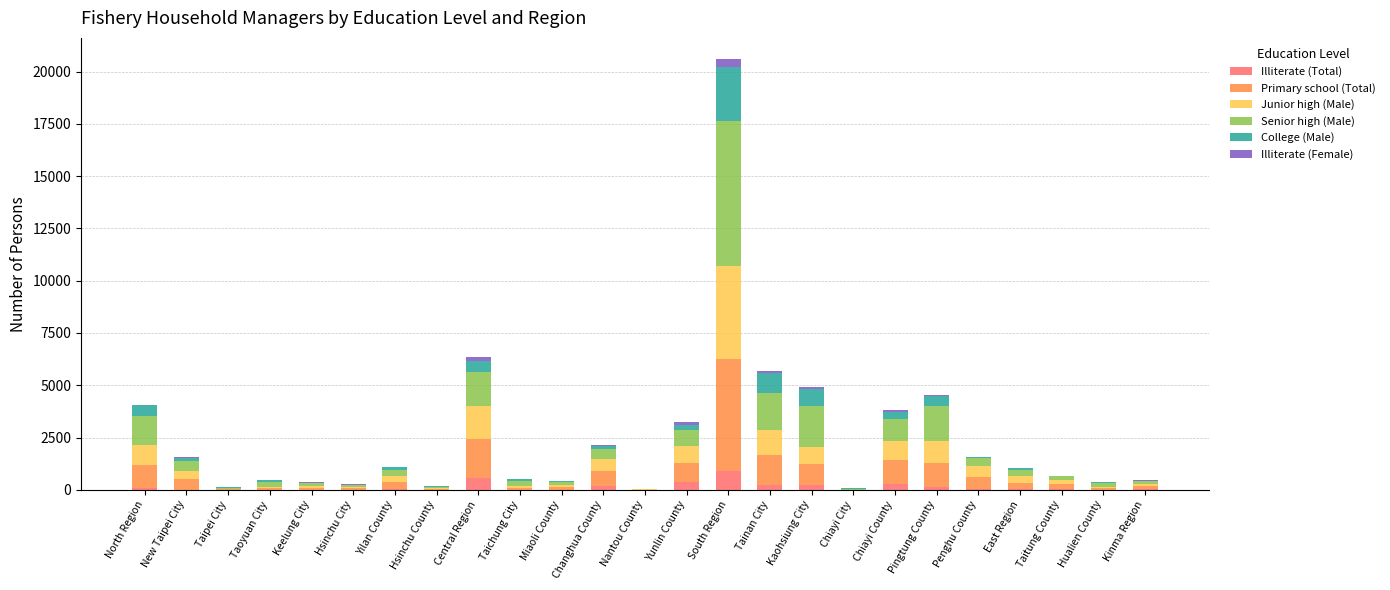

At which category is the sum across all series the highest?

South Region